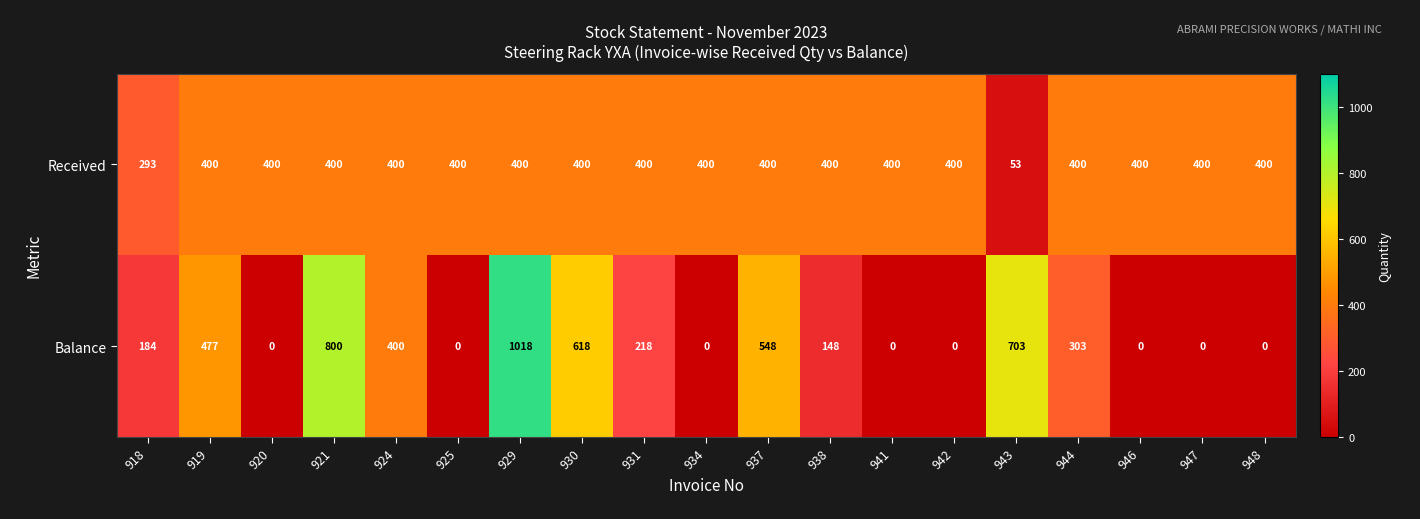

True or false: Balance has a value of 0 at 946.

True